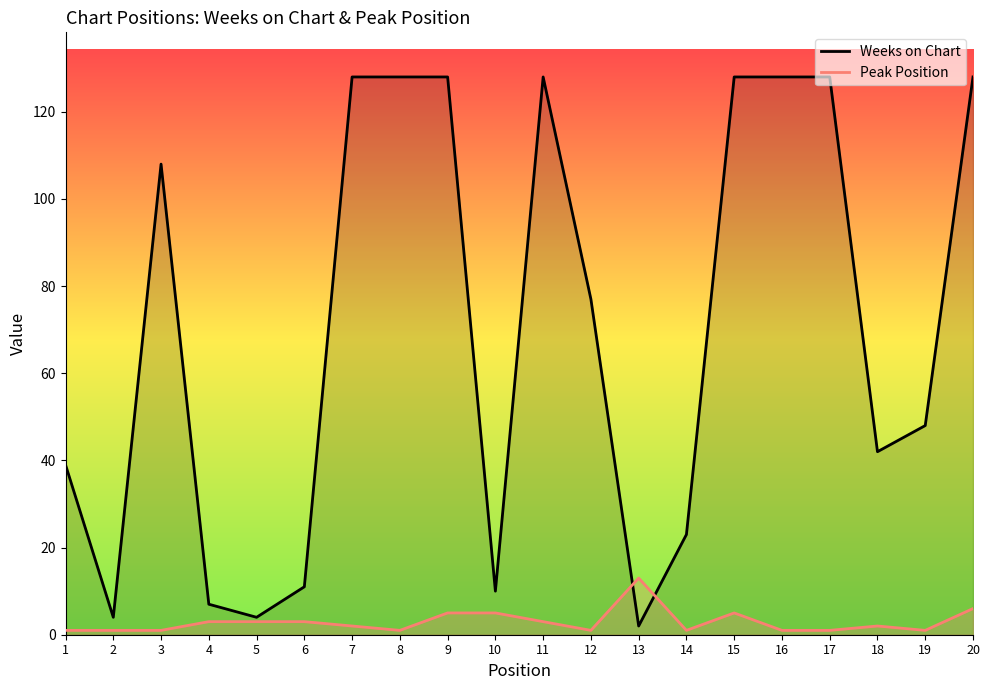

What is the total value across all series at 3?

109